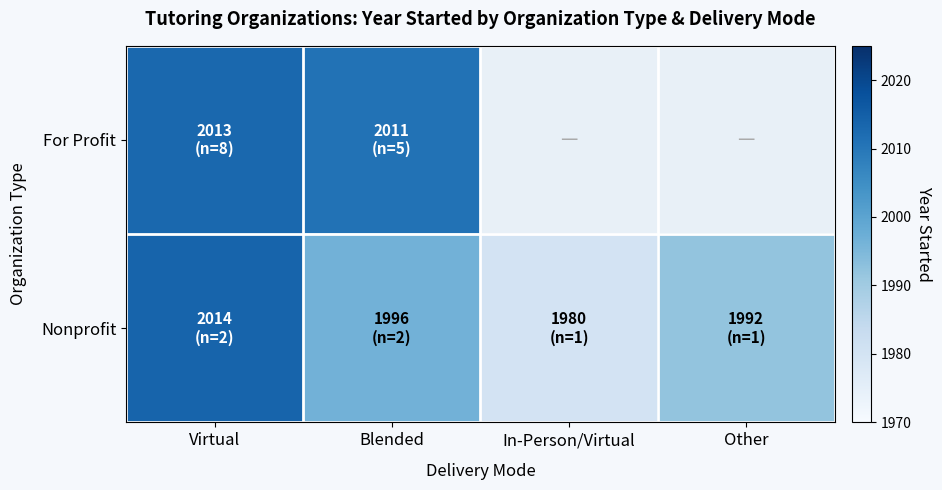

The Nonprofit series shows 1996.5 at Blended. True or false?

True